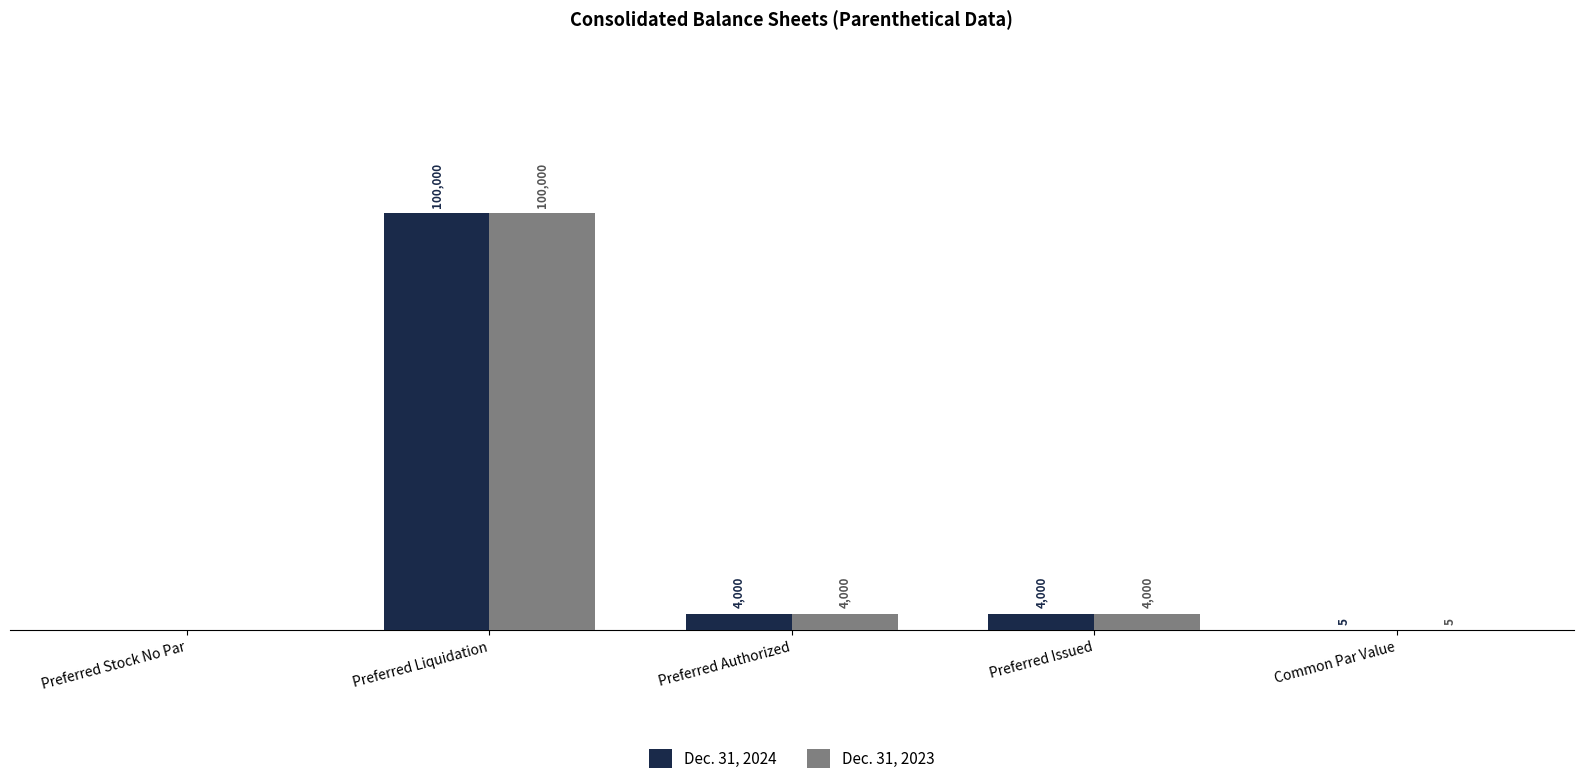

At which category is the sum across all series the highest?

Preferred Liquidation